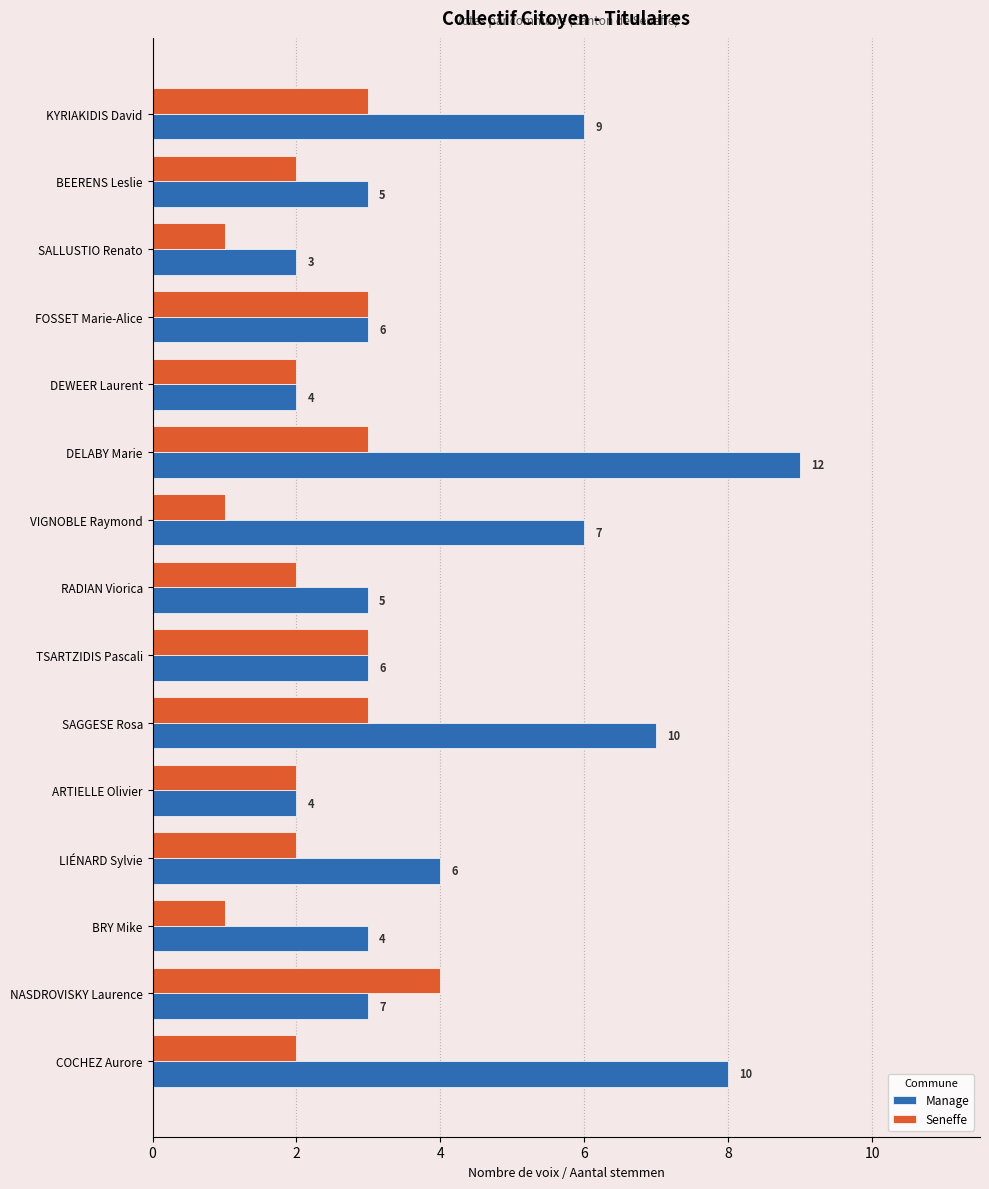

How many distinct data groups are displayed?

2